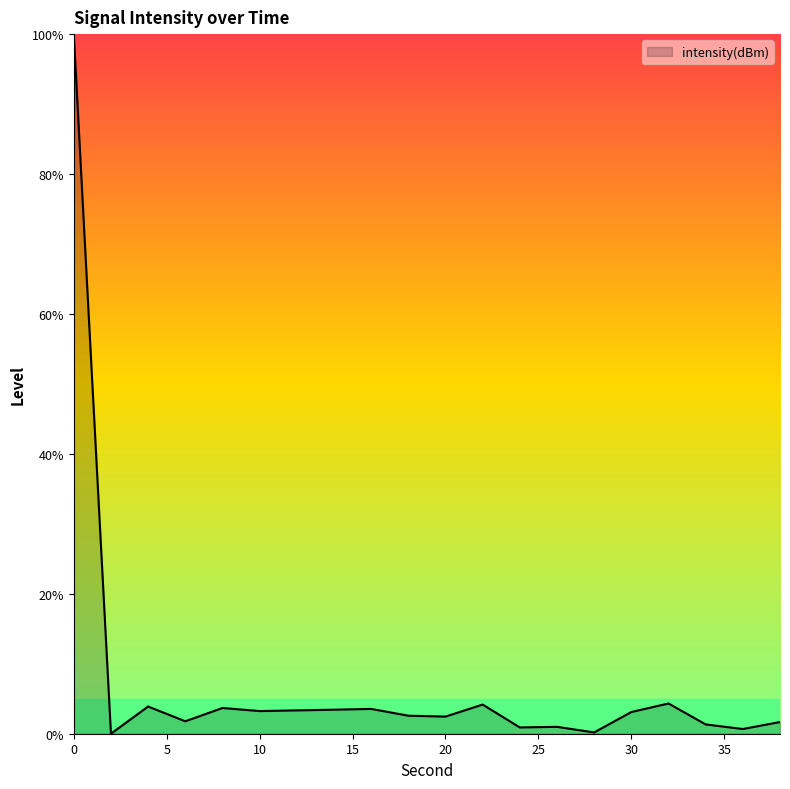

What is the difference between the maximum and minimum values?

100.0